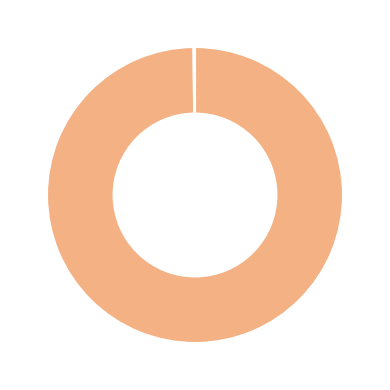

Does any single category account for the majority?

Yes